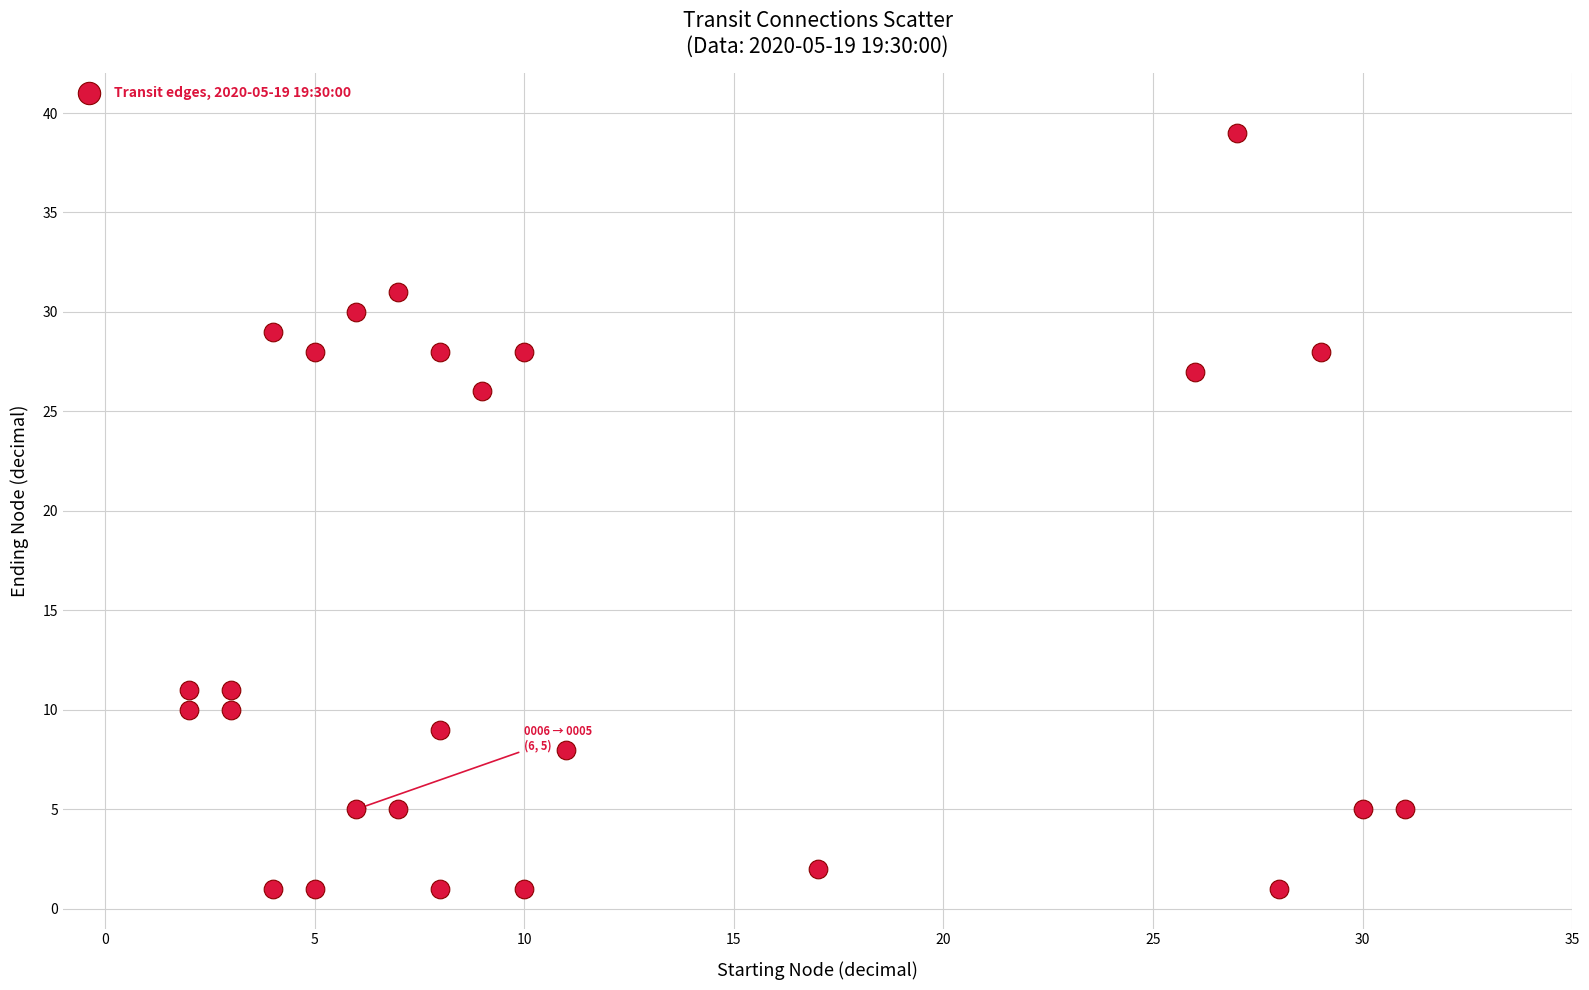

What Y value in the scatter plot is closest to 20?

26